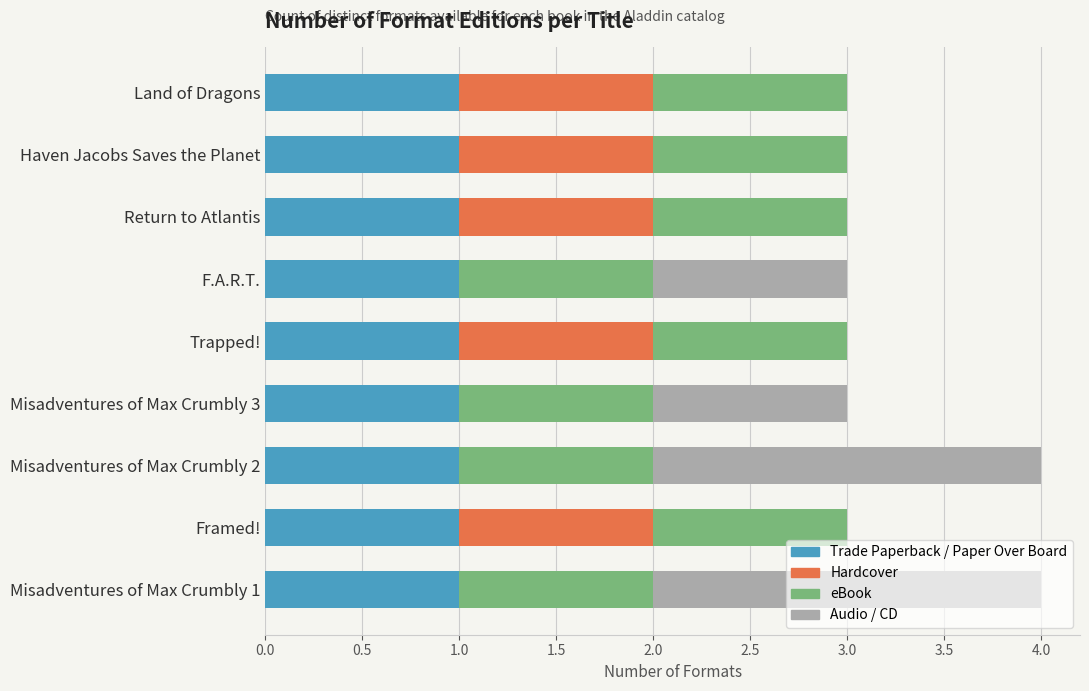

What is the sum of all Trade Paperback / Paper Over Board values?

9